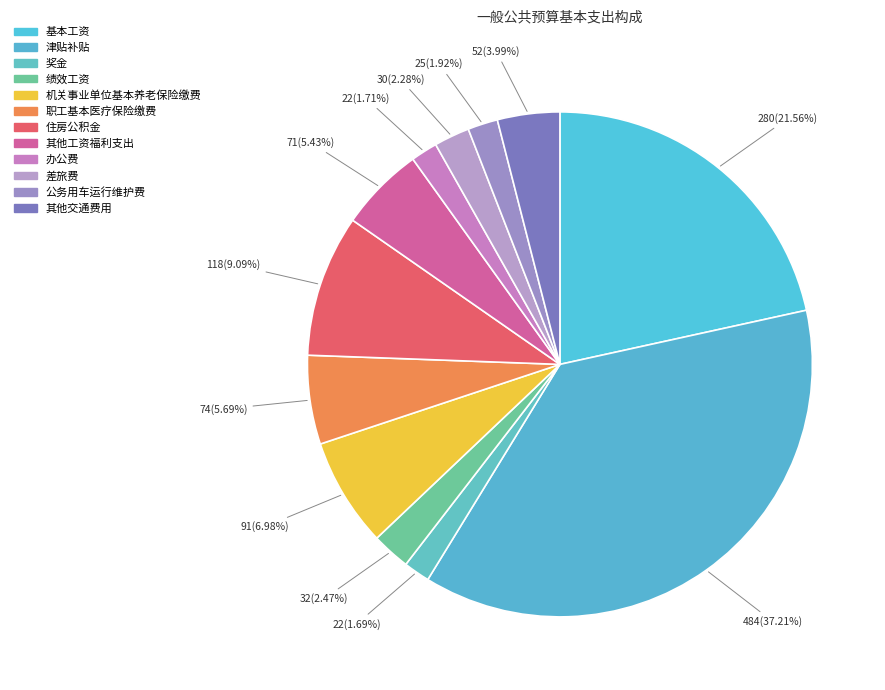

Approximately how many times larger is the value at 住房公积金 compared to 其他工资福利支出?

1.7